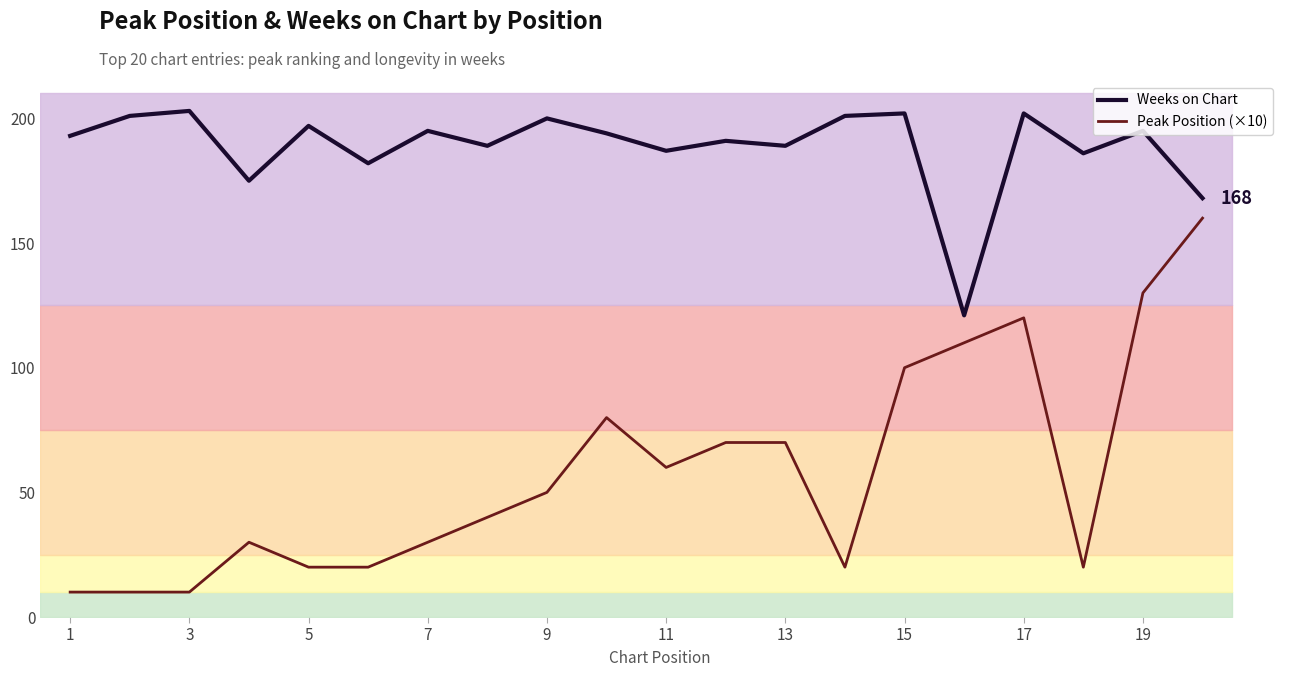

What is the highest value of the Peak Position (×10) series?

160